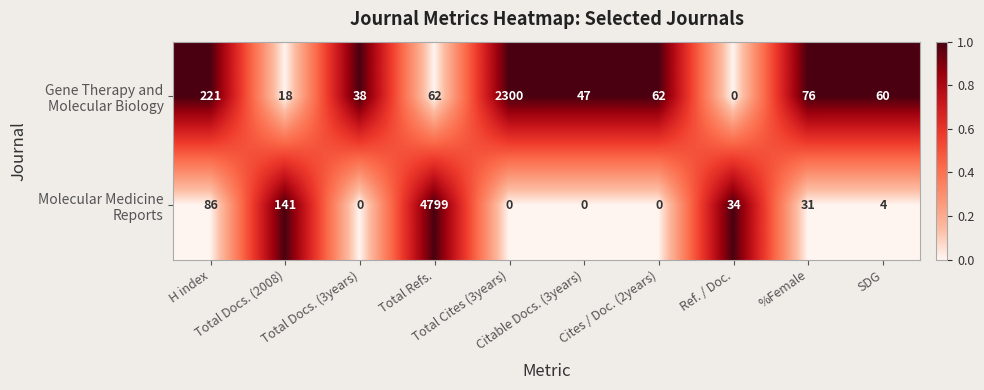

What is the maximum value shown in the chart?

4799